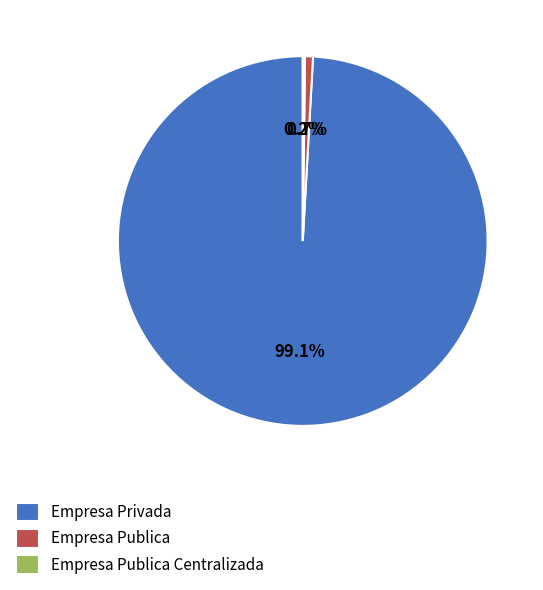

Is the sum of Empresa Publica and Empresa Privada greater than half?

Yes